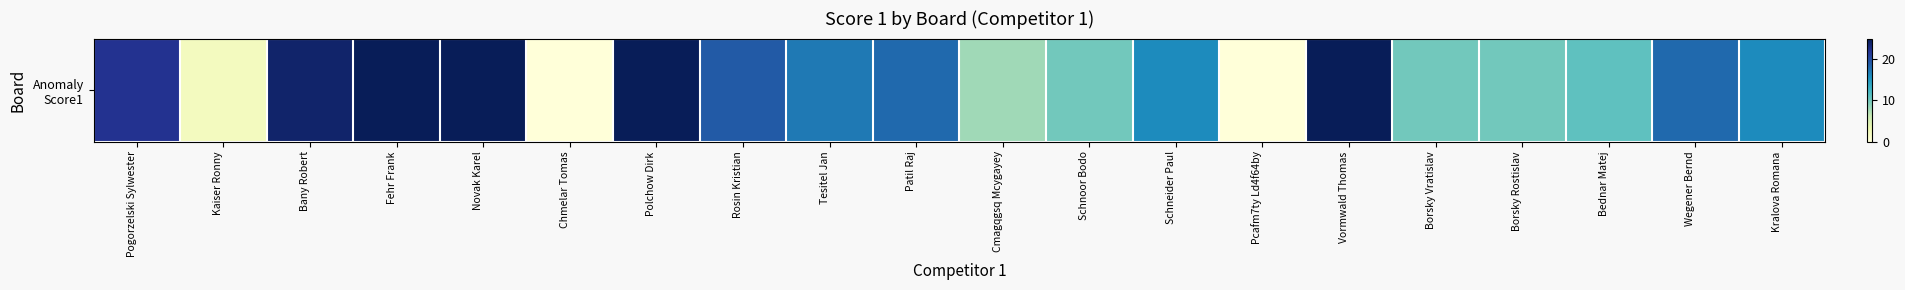

At which label is the value closest to 12?

Bednar Matej